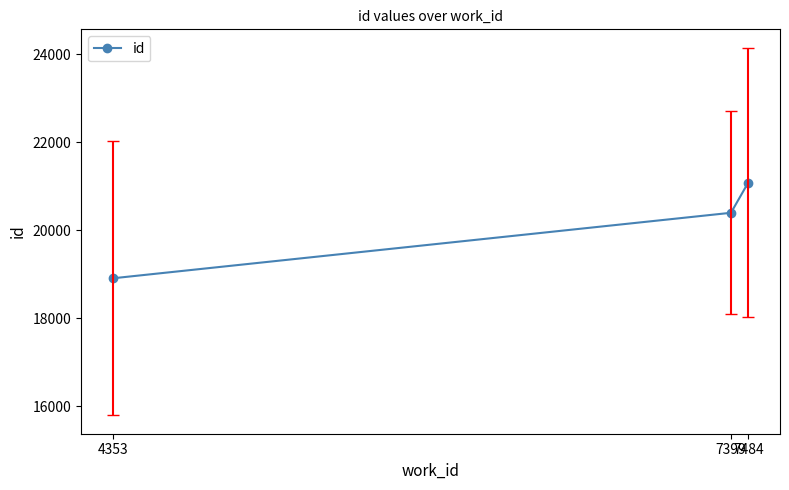

At which label is the value closest to 19995?

7399